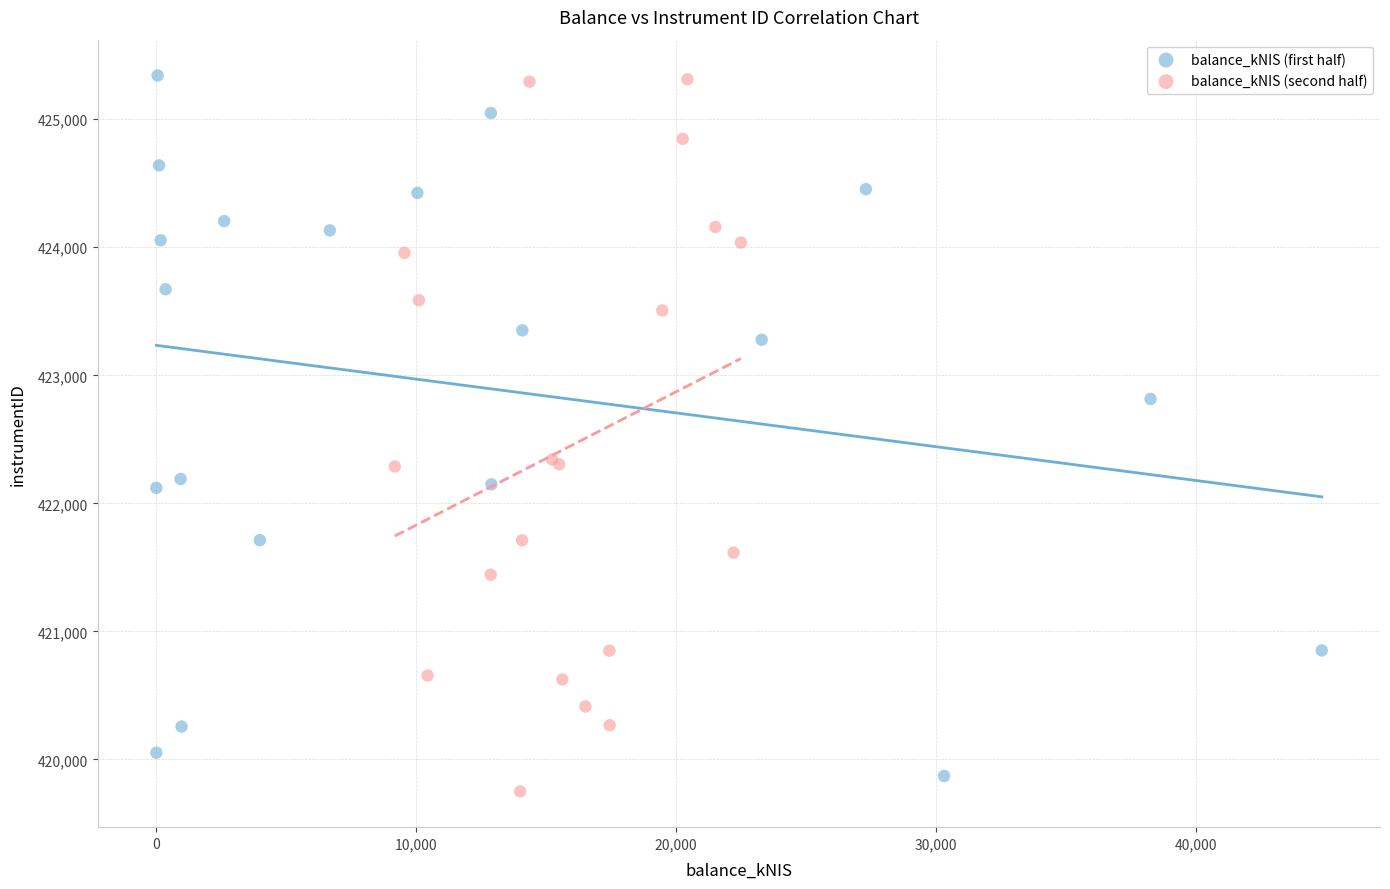

What are all the series names shown in the legend?

balance_kNIS (first half), balance_kNIS (second half)